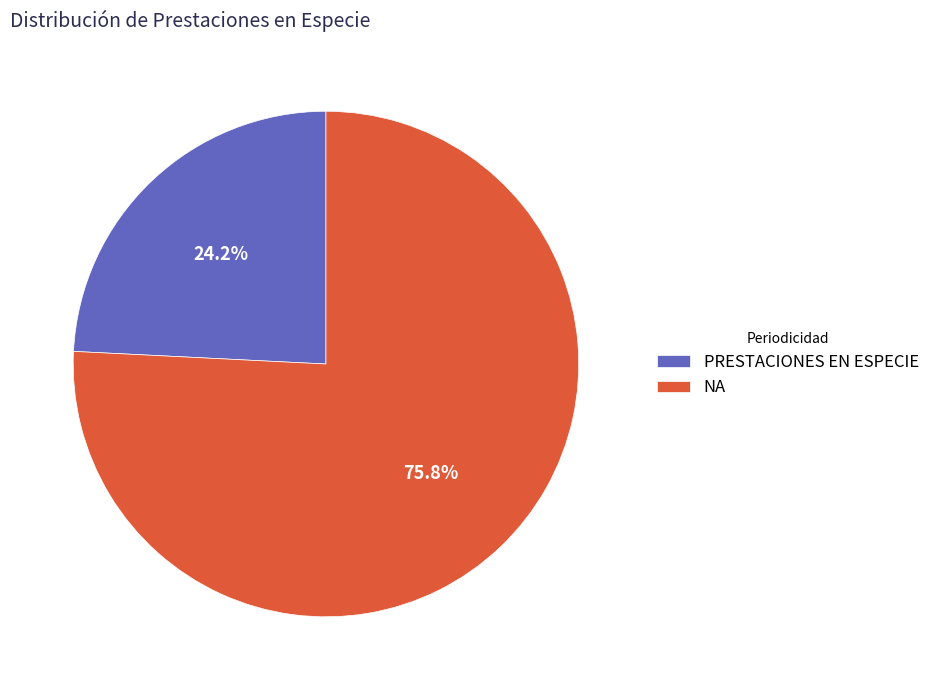

Which category accounts for the majority?

NA